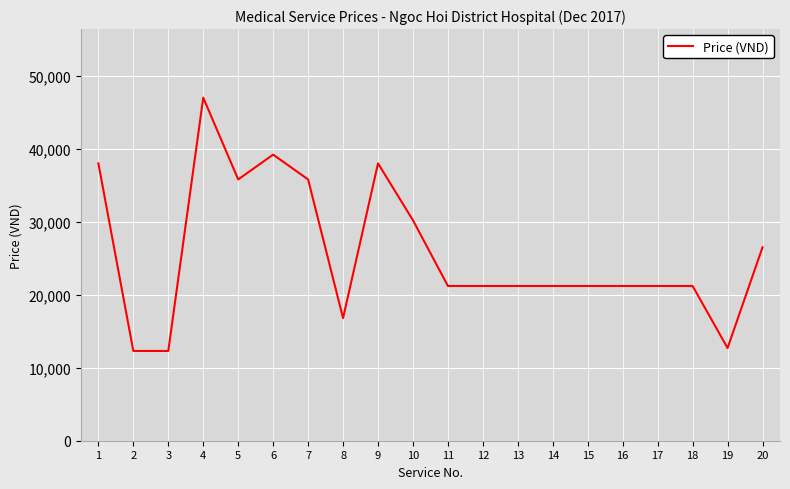

What is the smallest value displayed?

12300